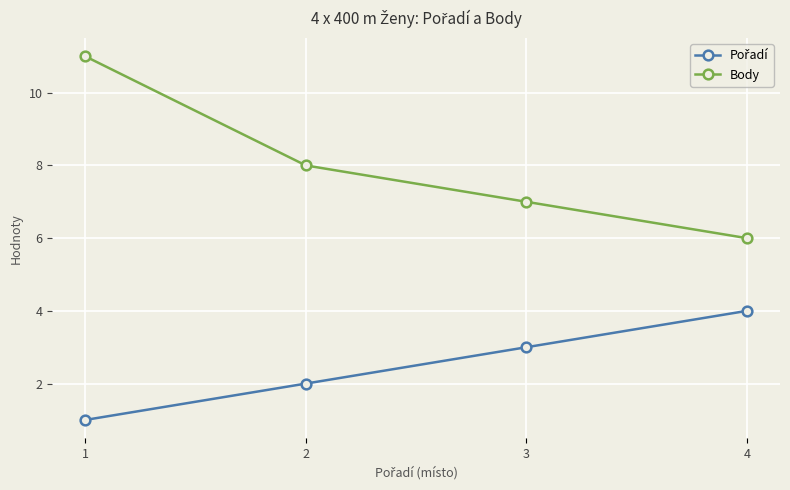

True or false: Body has more than 1 points higher than both neighbors.

False